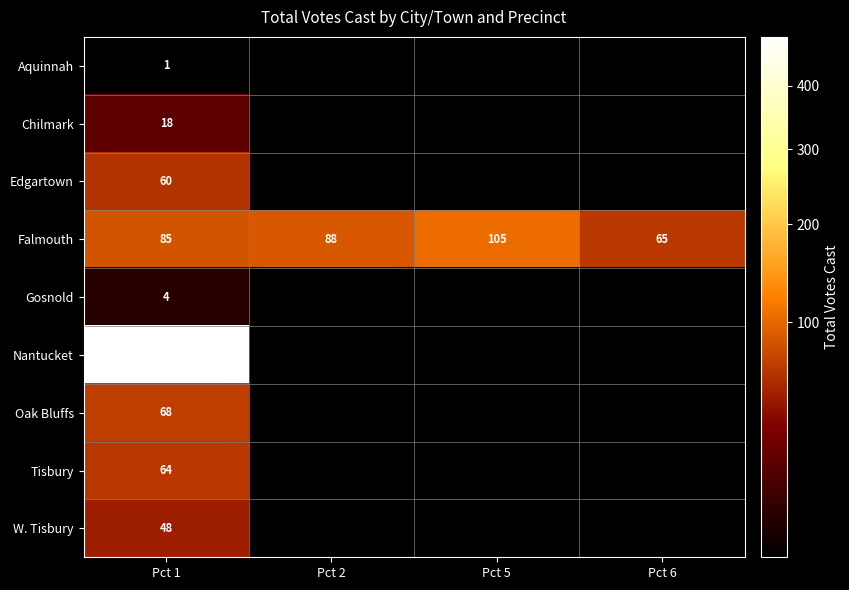

What is the lowest value of the Falmouth series?

65